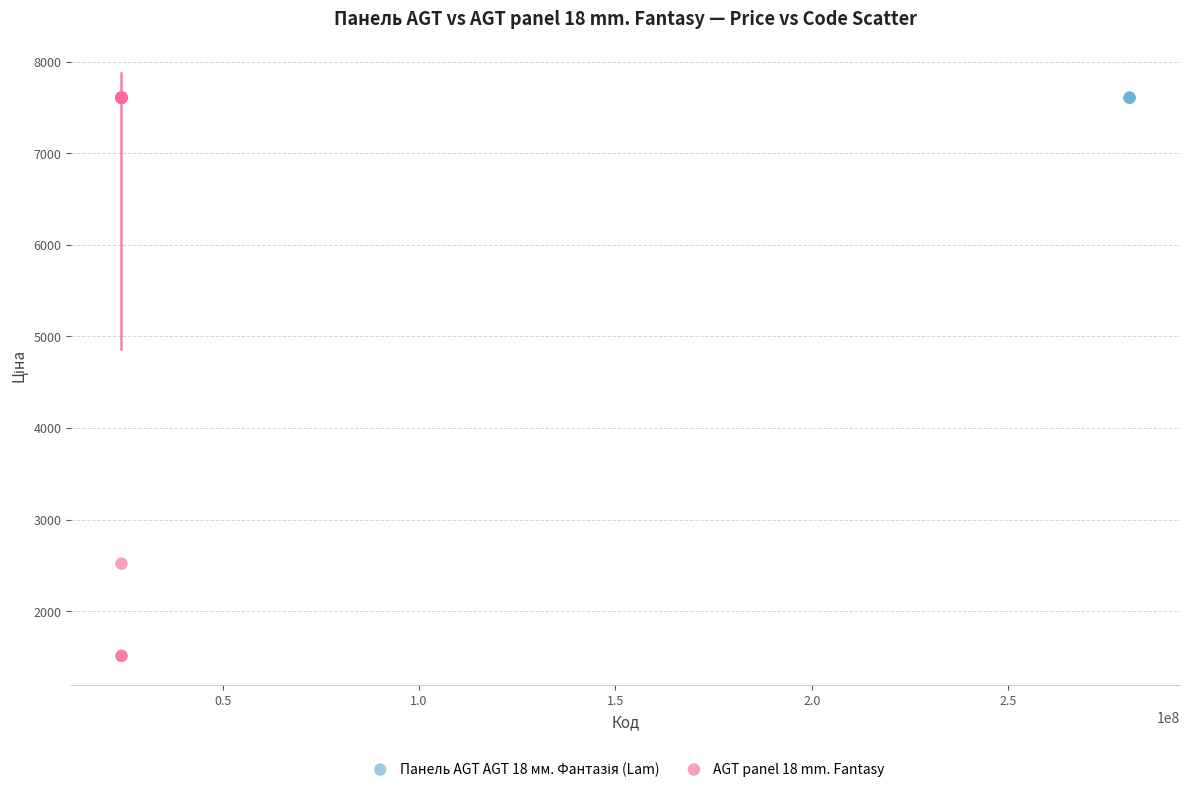

Which series reaches the minimum Y coordinate?

AGT panel 18 mm. Fantasy